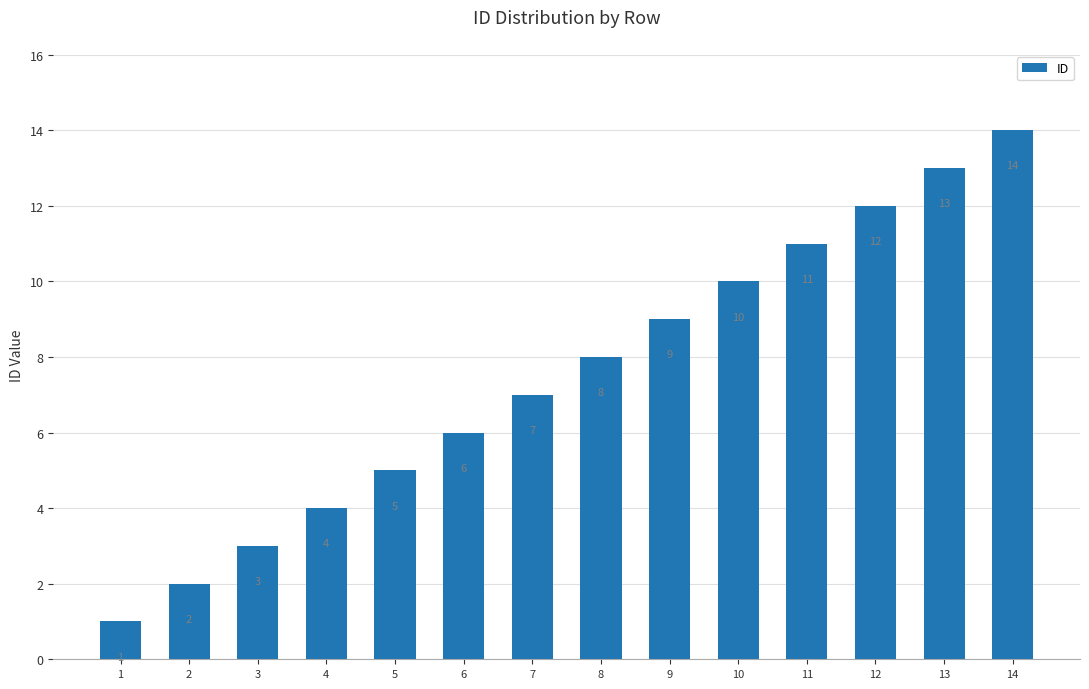

What is the difference between the maximum and minimum values?

13